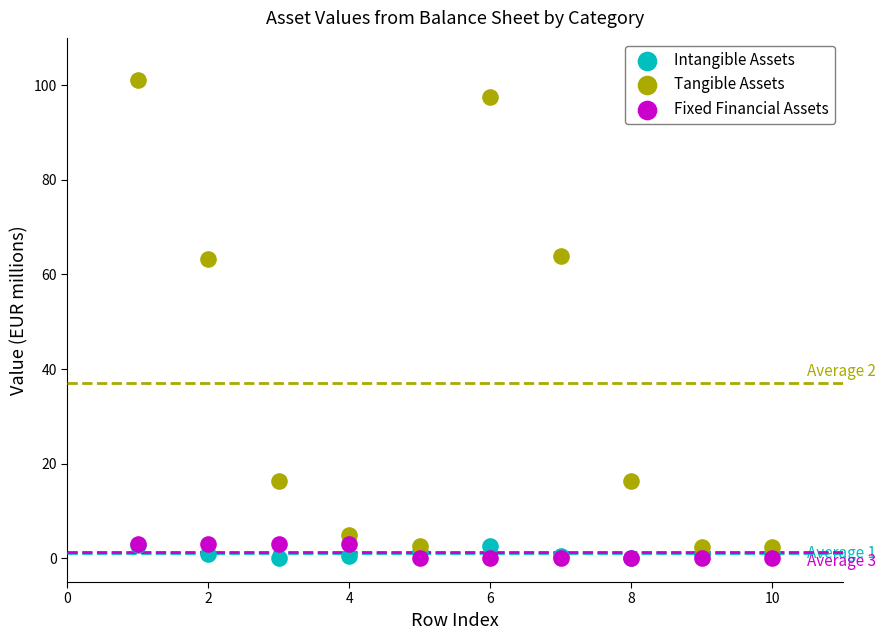

What are all the series names shown in the legend?

Intangible Assets, Tangible Assets, Fixed Financial Assets